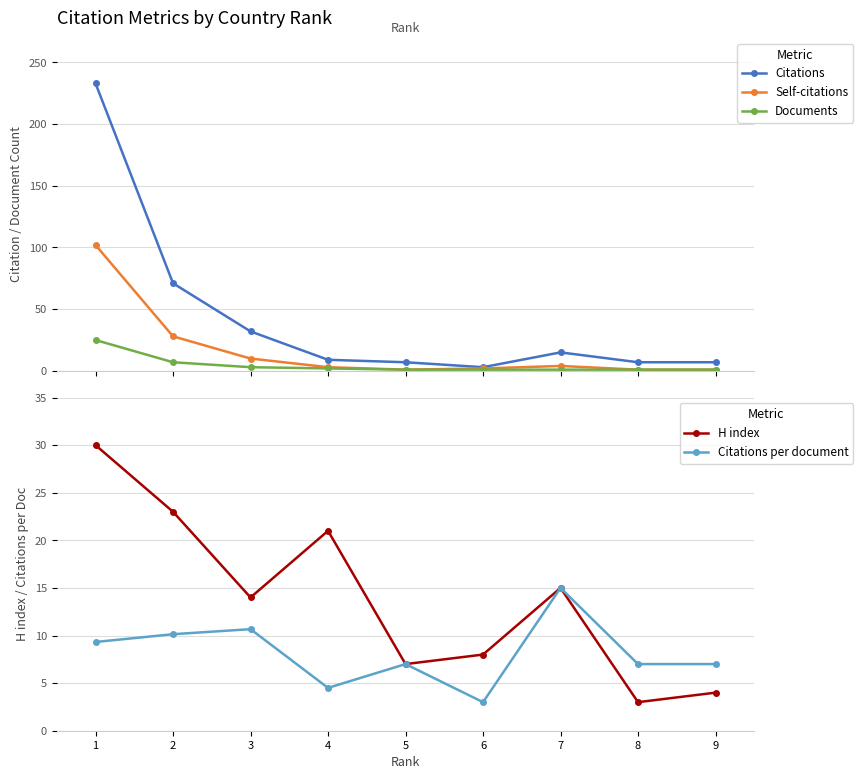

What is the value of the H index point at the 8th from the left?

3.0